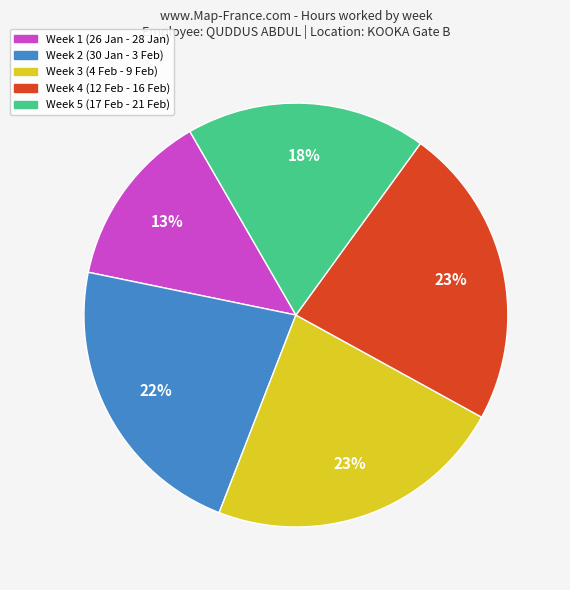

Does any single category account for the majority?

No